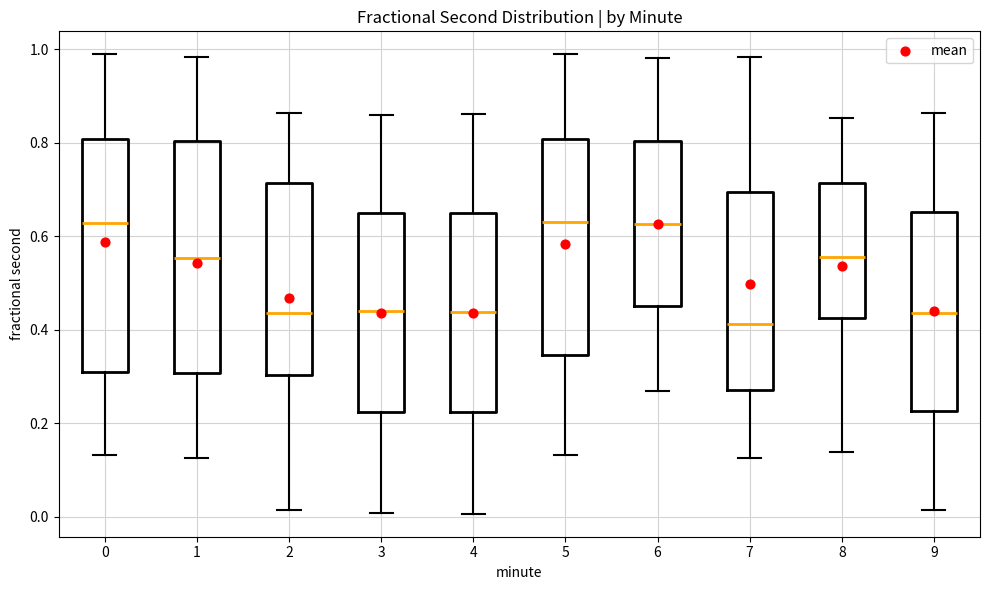

Where does the lower whisker of the box at x = 6 end on the y-axis? The values are not printed on the chart, so give them approximately, as read against the axis.

0.26